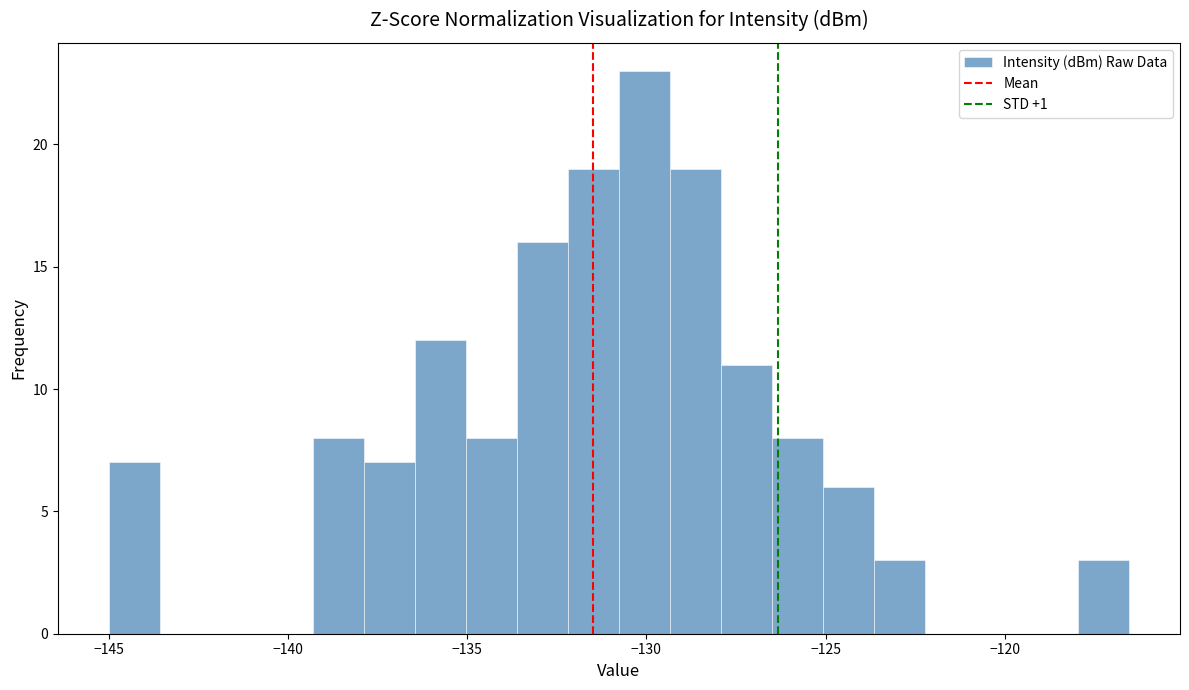

Read against the x-axis, roughly where is the centre of the tallest bar?

-130.0